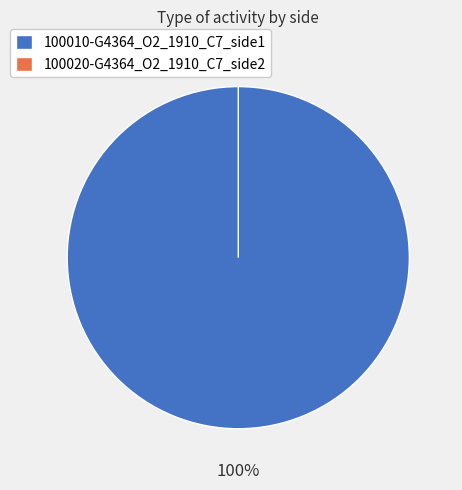

Which slice is the smallest?

100020-G4364_O2_1910_C7_side2